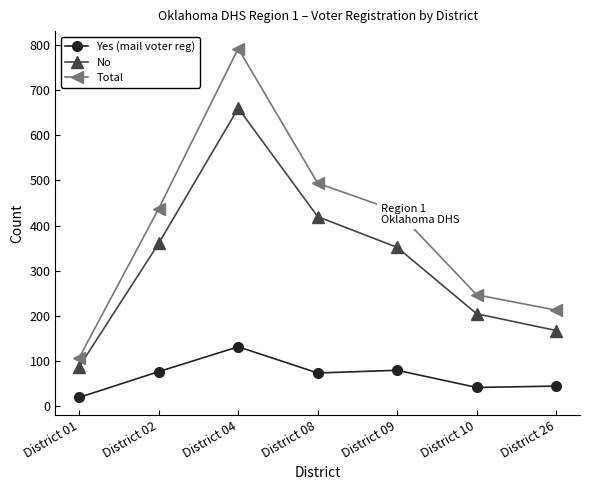

How many lines are shown in the chart?

3